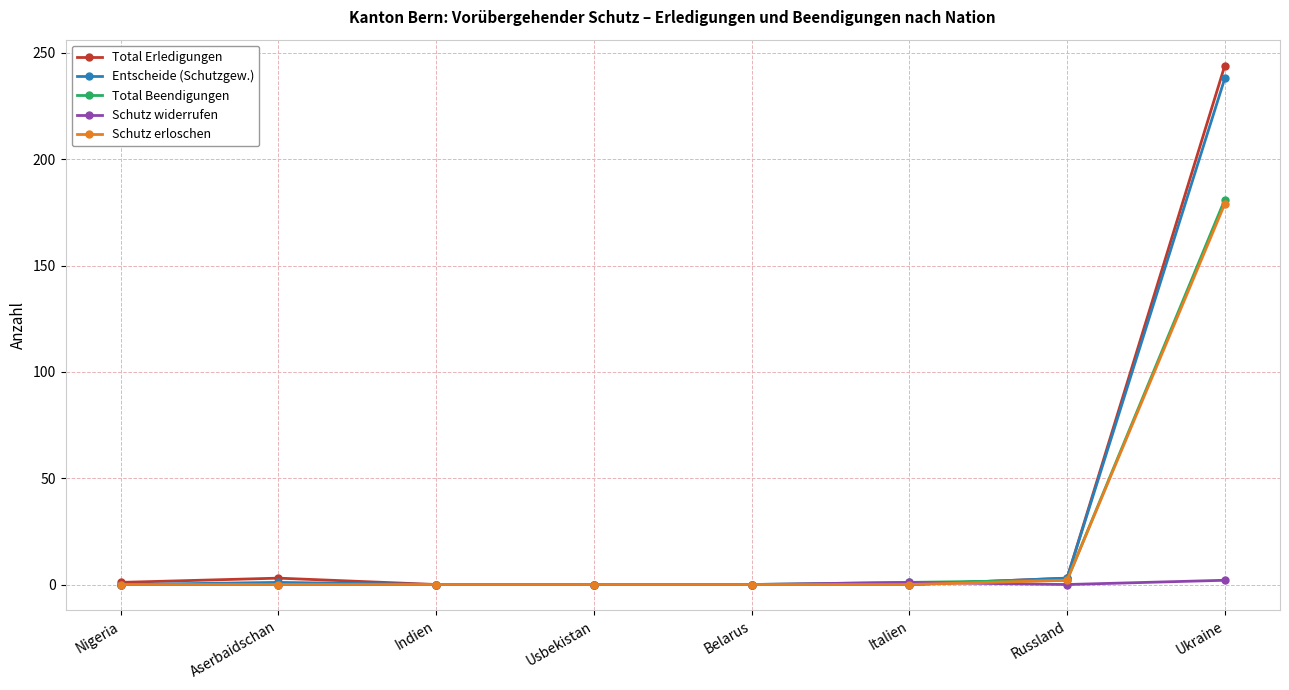

What is the difference between the highest and lowest values at Nigeria?

1